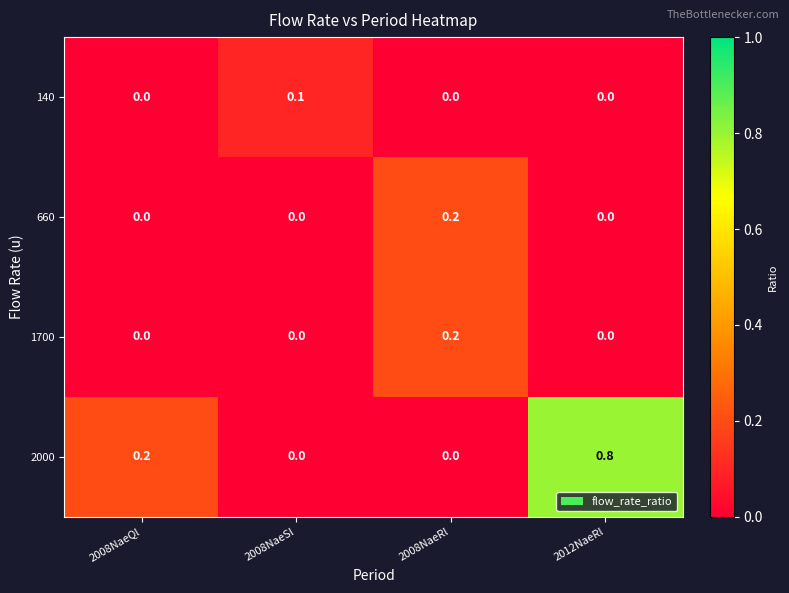

Which series has the largest total across all categories?

2000